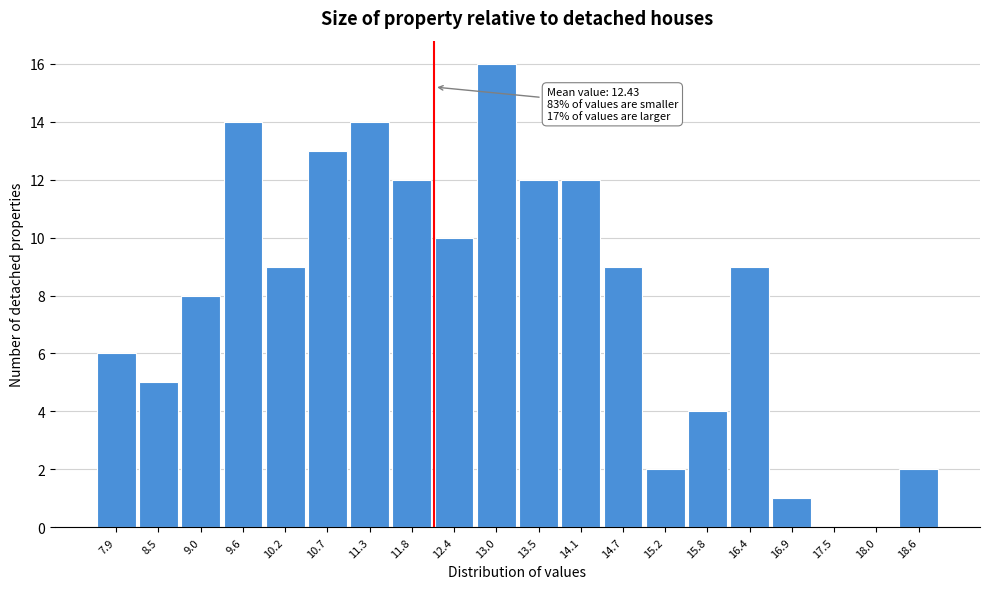

Reading right to left, what are all the values shown in this chart?

18.6=2	18.0=0	17.5=0	16.9=1	16.4=9	15.8=4	15.2=2	14.7=9	14.1=12	13.5=12	13.0=16	12.4=10	11.8=12	11.3=14	10.7=13	10.2=9	9.6=14	9.0=8	8.5=5	7.9=6